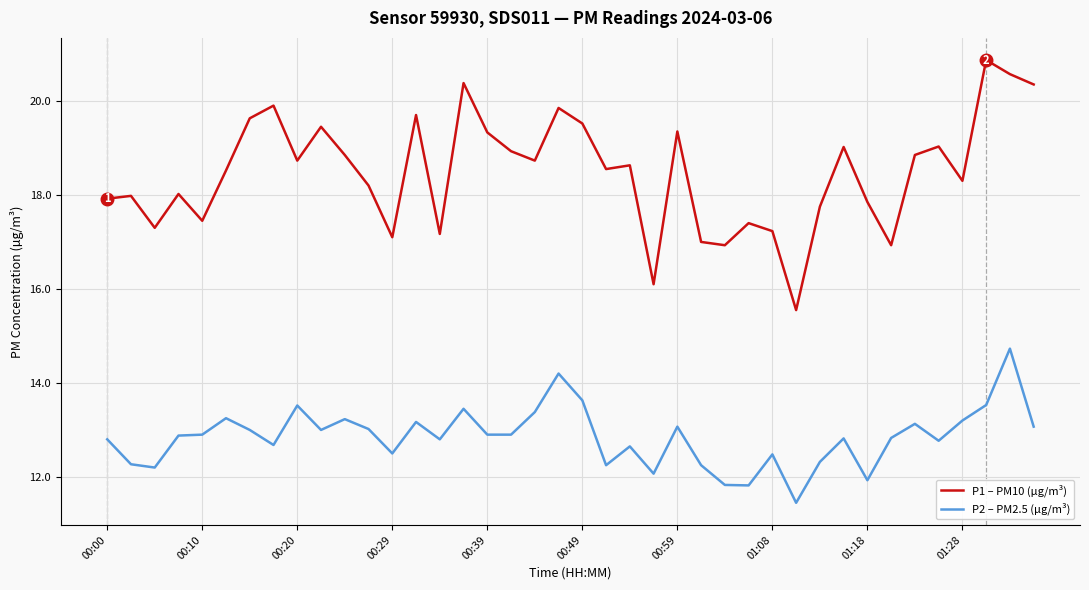

Which series has the largest total across all categories?

P1 – PM10 (µg/m³)